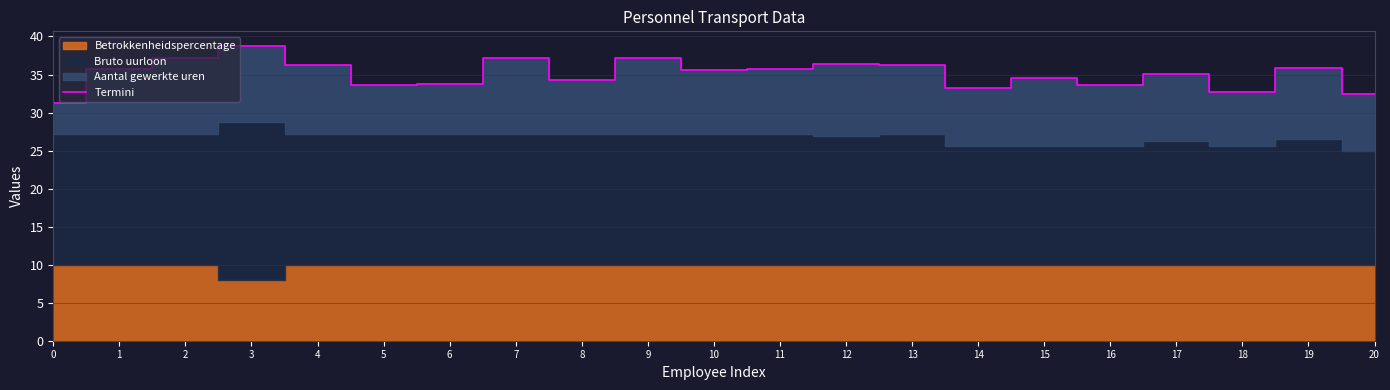

The value of Termini at 0 is 51.0. True or false?

False